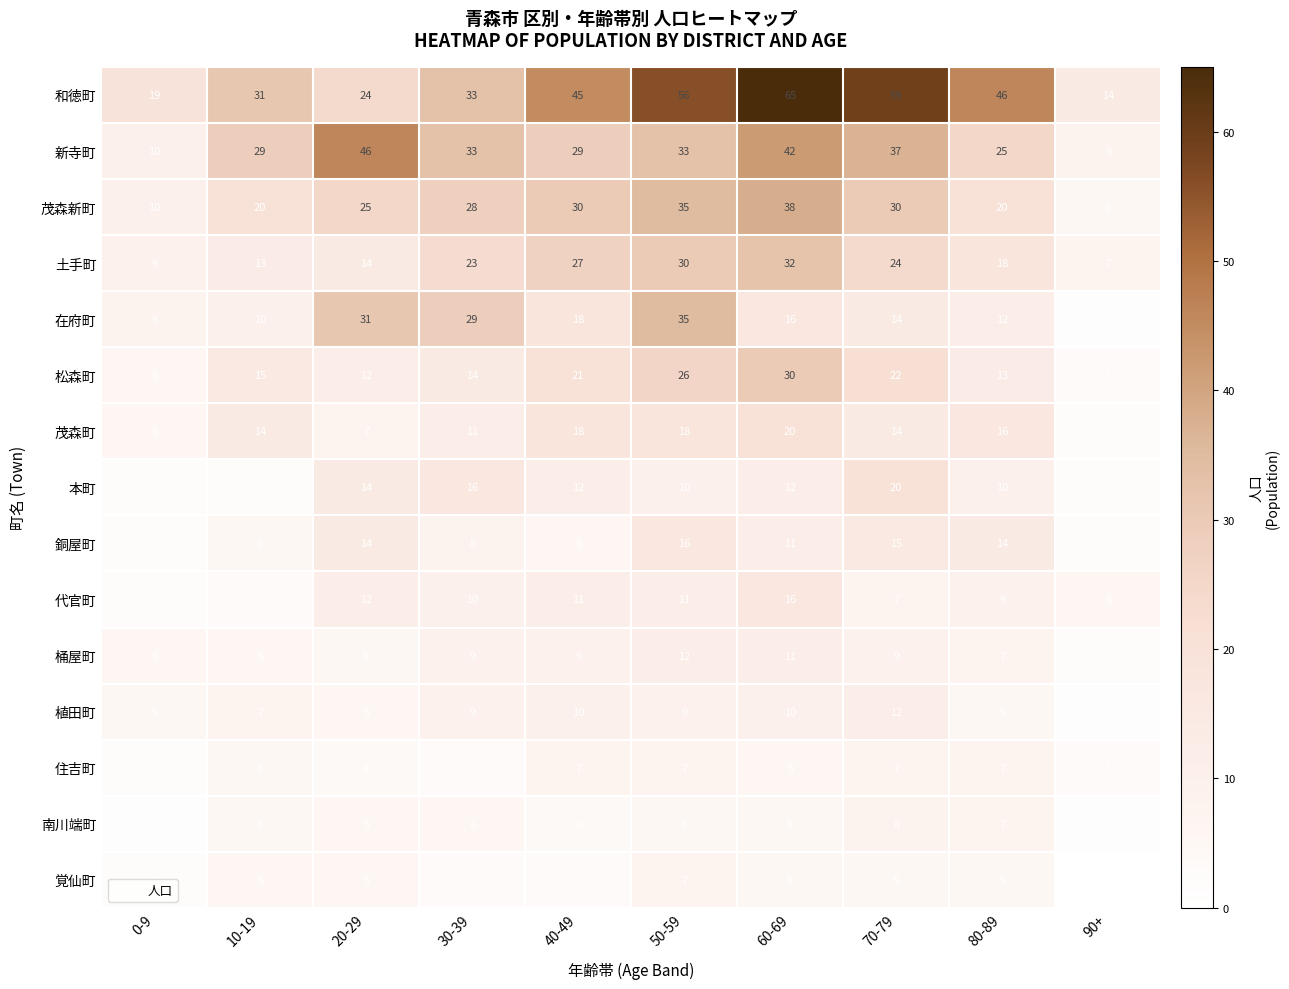

Which series changed the most between 20-29 and 70-79?

和徳町